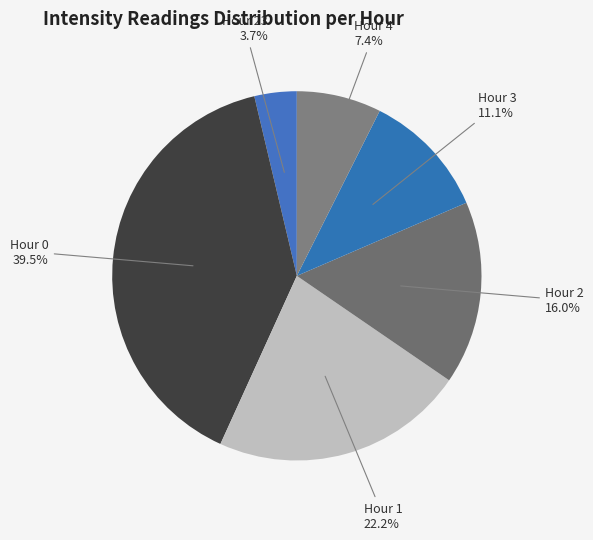

Is there any slice that represents more than half of the pie?

No